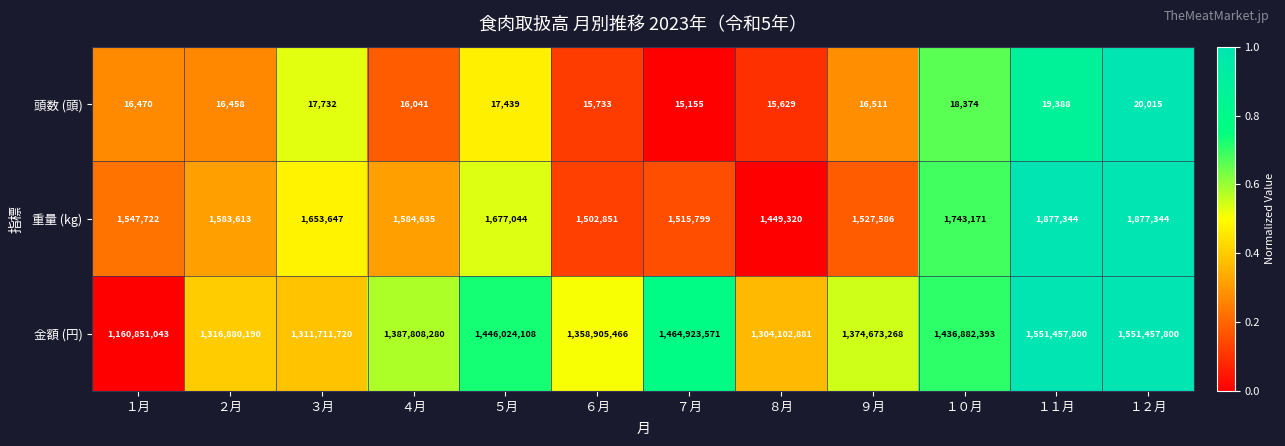

What is the maximum value shown in the chart?

1551457800